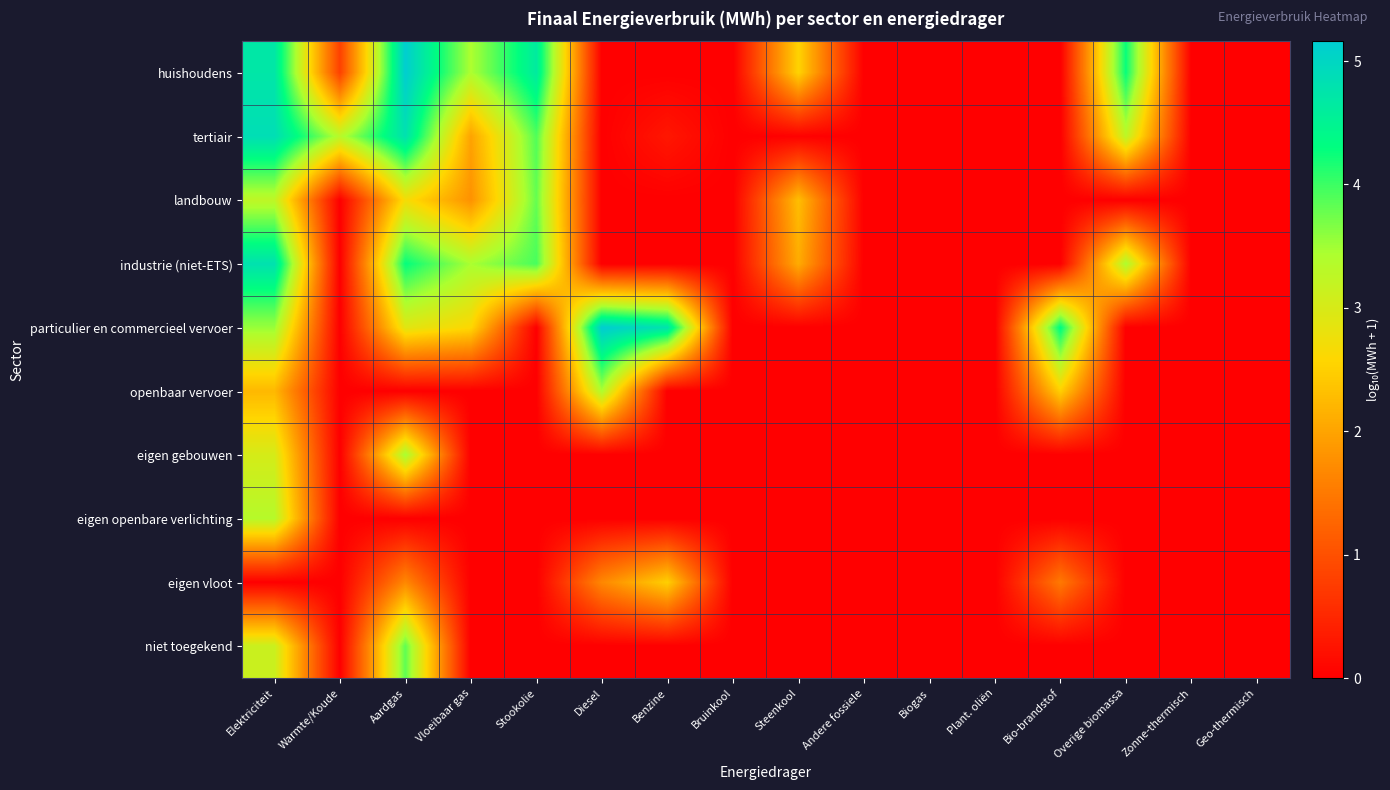

Rank the series by their maximum value, from highest to lowest.

particulier en commercieel vervoer, huishoudens, tertiair, industrie (niet-ETS), niet toegekend, landbouw, eigen gebouwen, openbaar vervoer, eigen openbare verlichting, eigen vloot